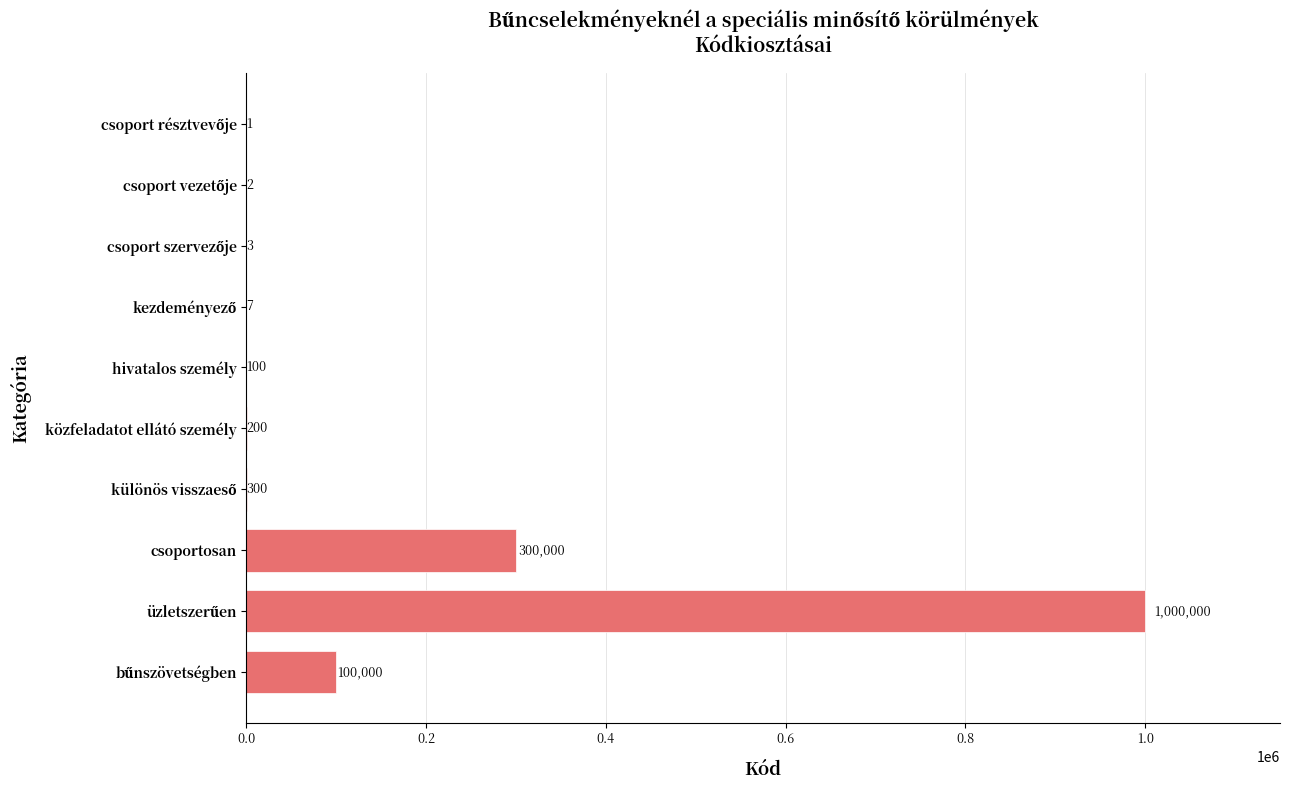

Where is the data nearest to the value 500000?

csoportosan